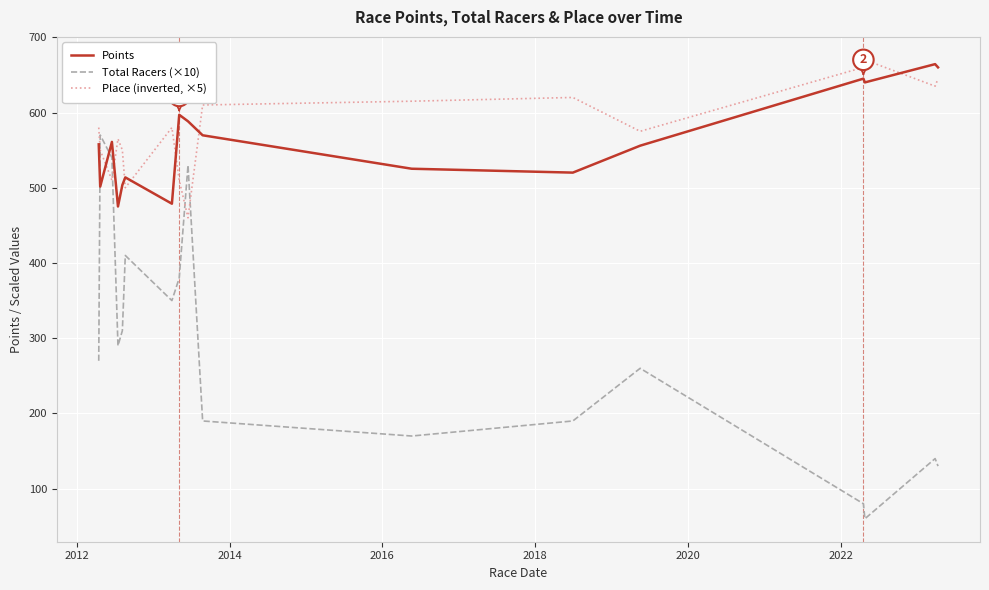

How many intersections are there between Total Racers (×10) and Points?

2